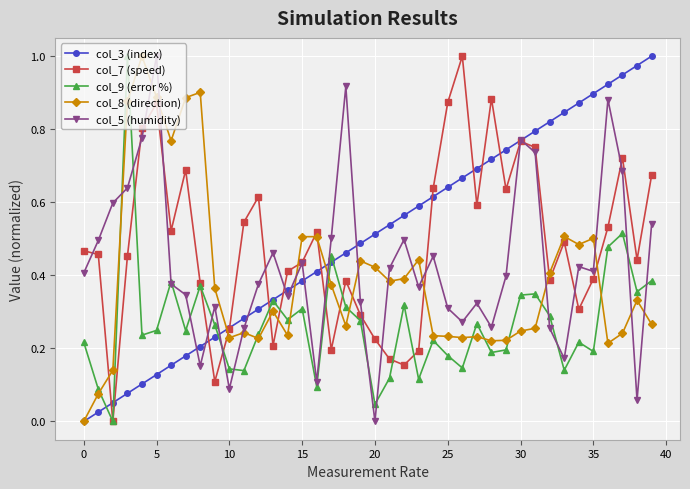

True or false: col_8 (direction) has more than 2 points higher than both neighbors.

True